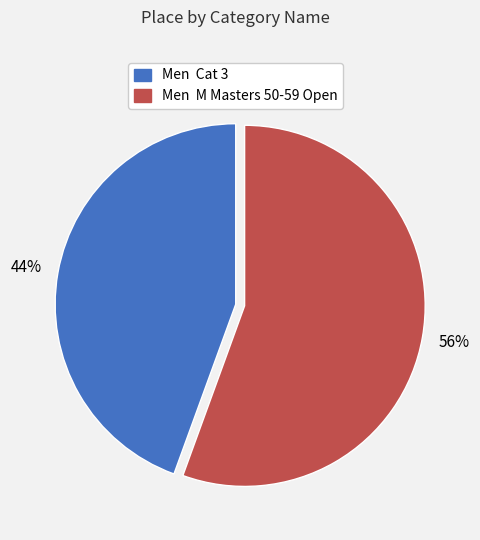

Which category has the biggest portion of the pie?

Men M Masters 50-59 Open